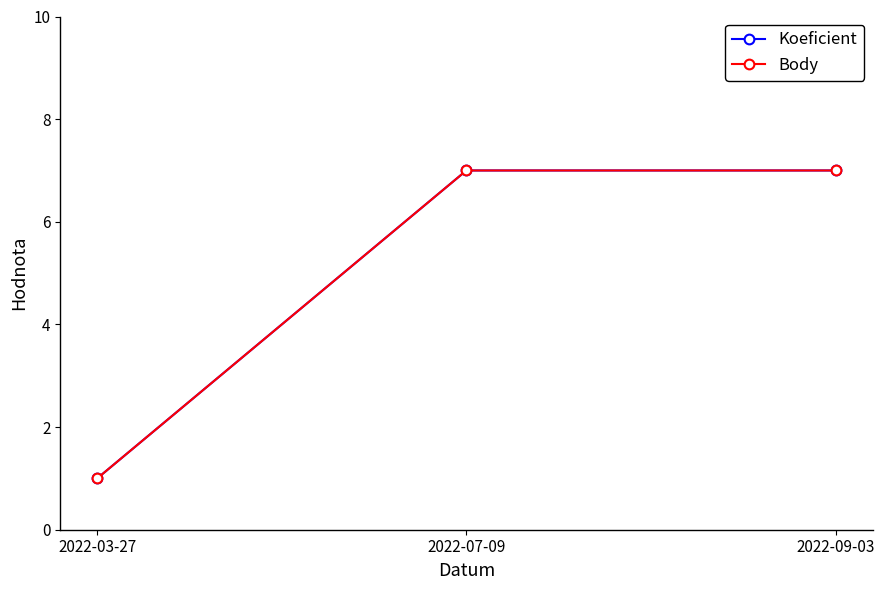

Does the chart have visible grid lines?

No